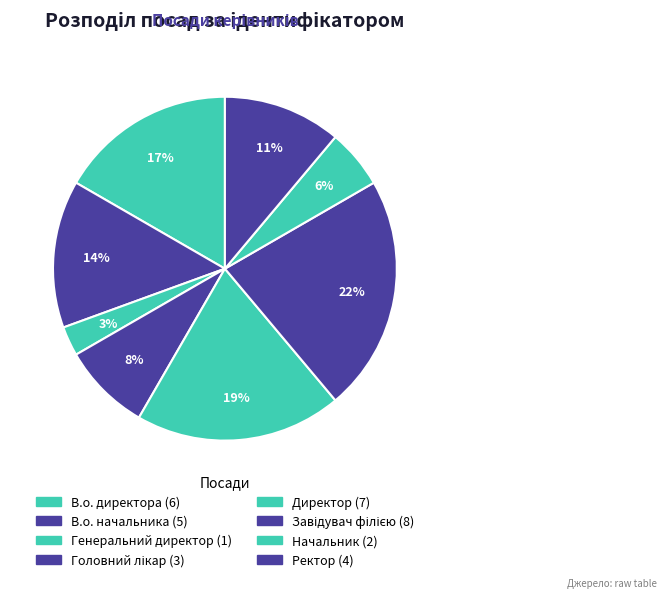

How many segments does this pie chart have?

8